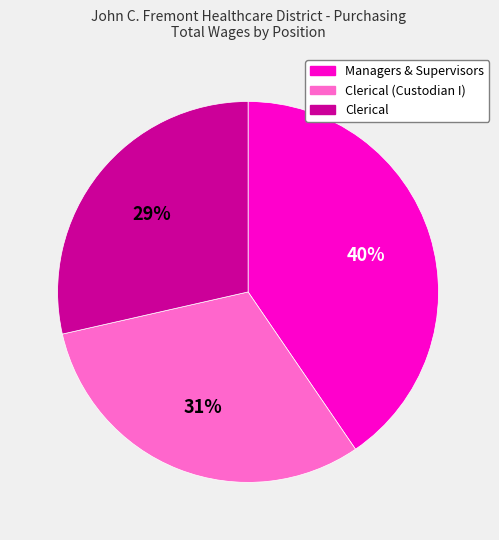

Which slice is the largest?

Managers & Supervisors